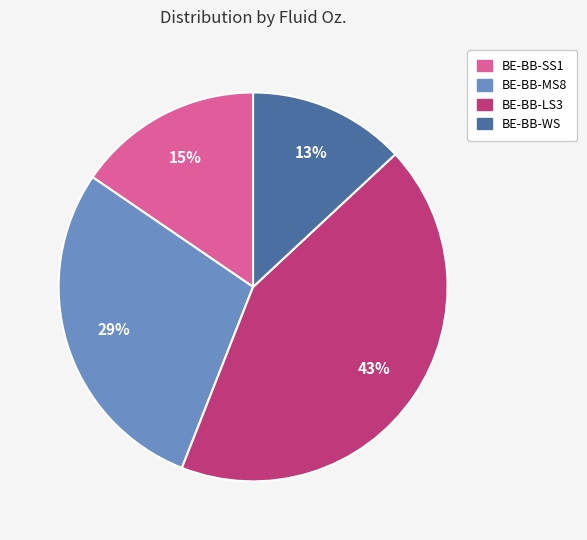

Which has a higher value, BE-BB-SS1 or BE-BB-LS3?

BE-BB-LS3